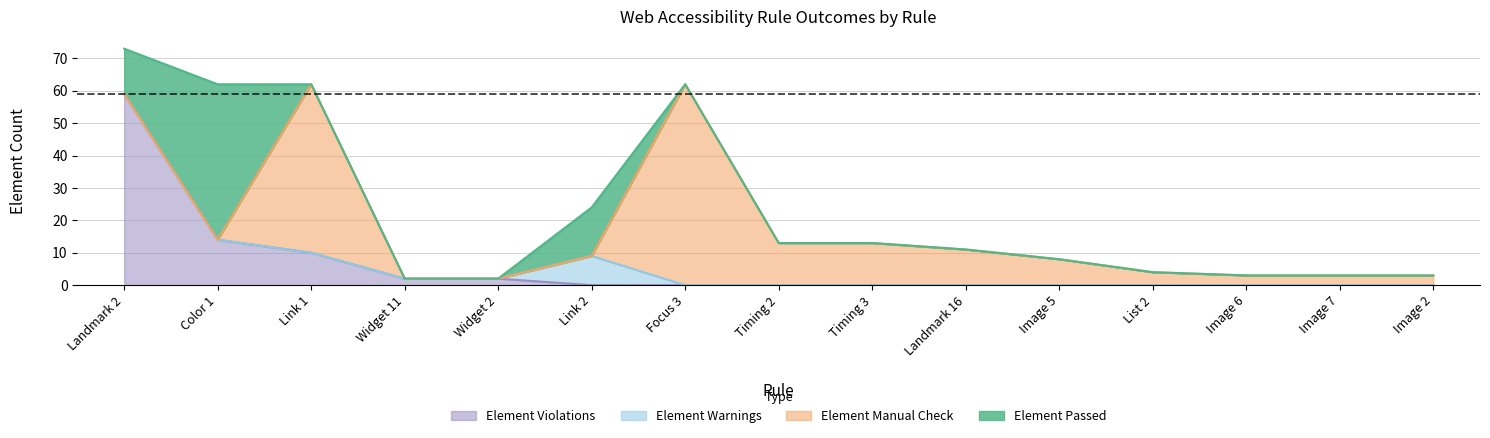

At which category is the sum across all series the highest?

Landmark 2